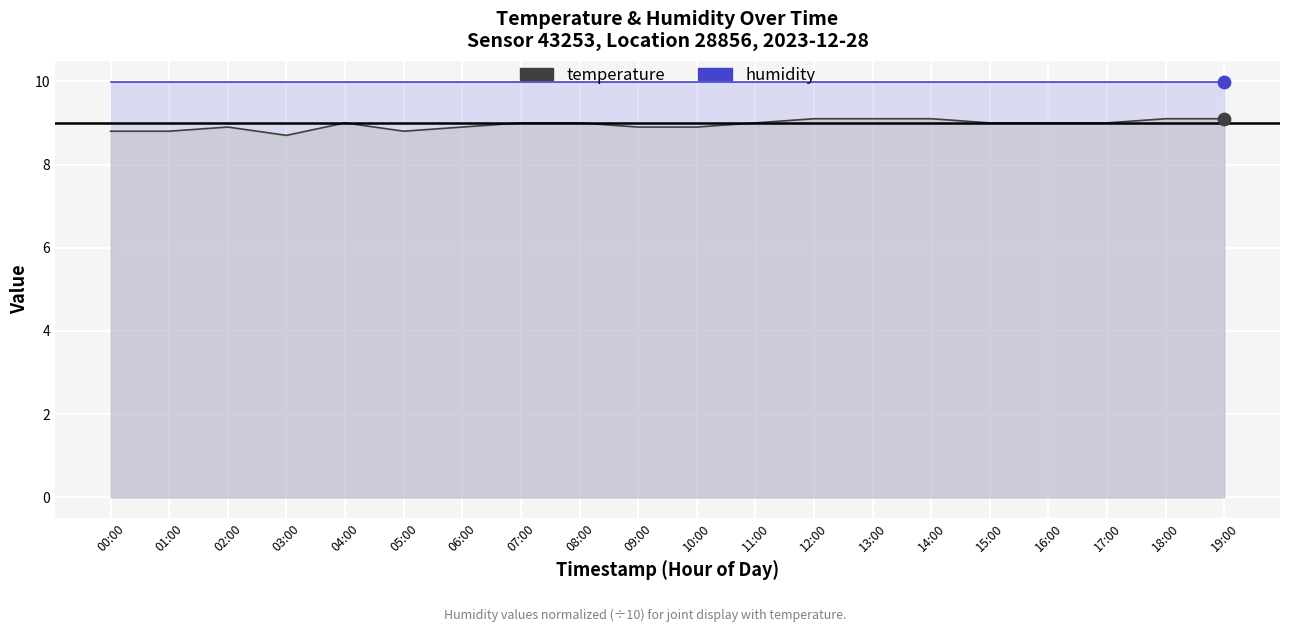

Which has a higher value, 05:00 or 01:00?

05:00